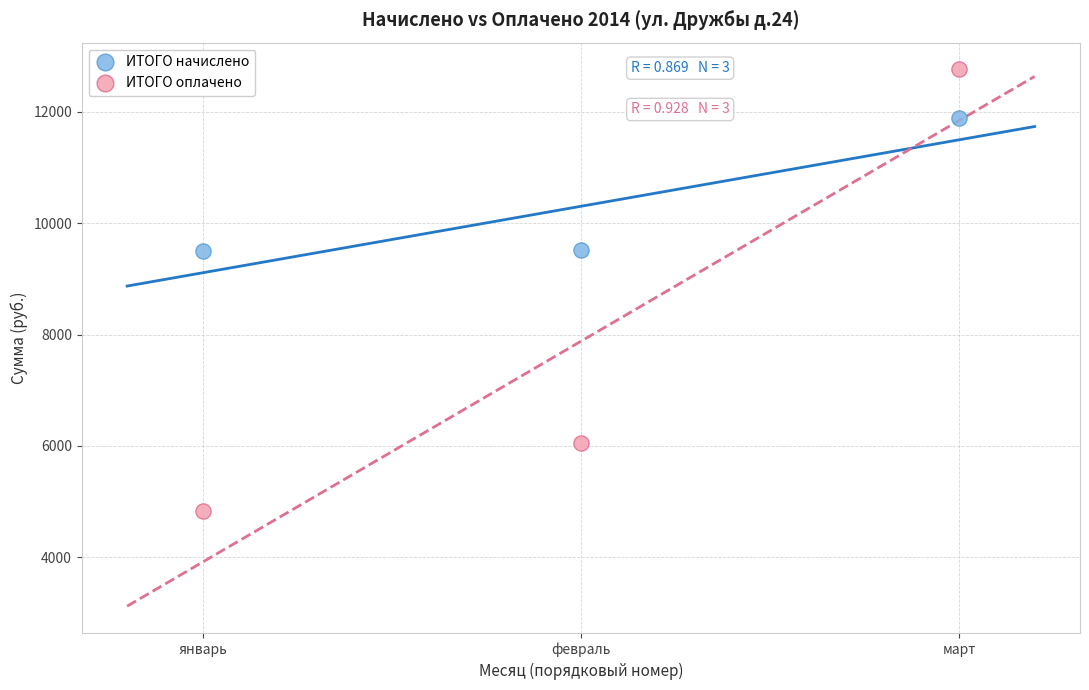

Which series reaches the minimum Y coordinate?

ИТОГО оплачено